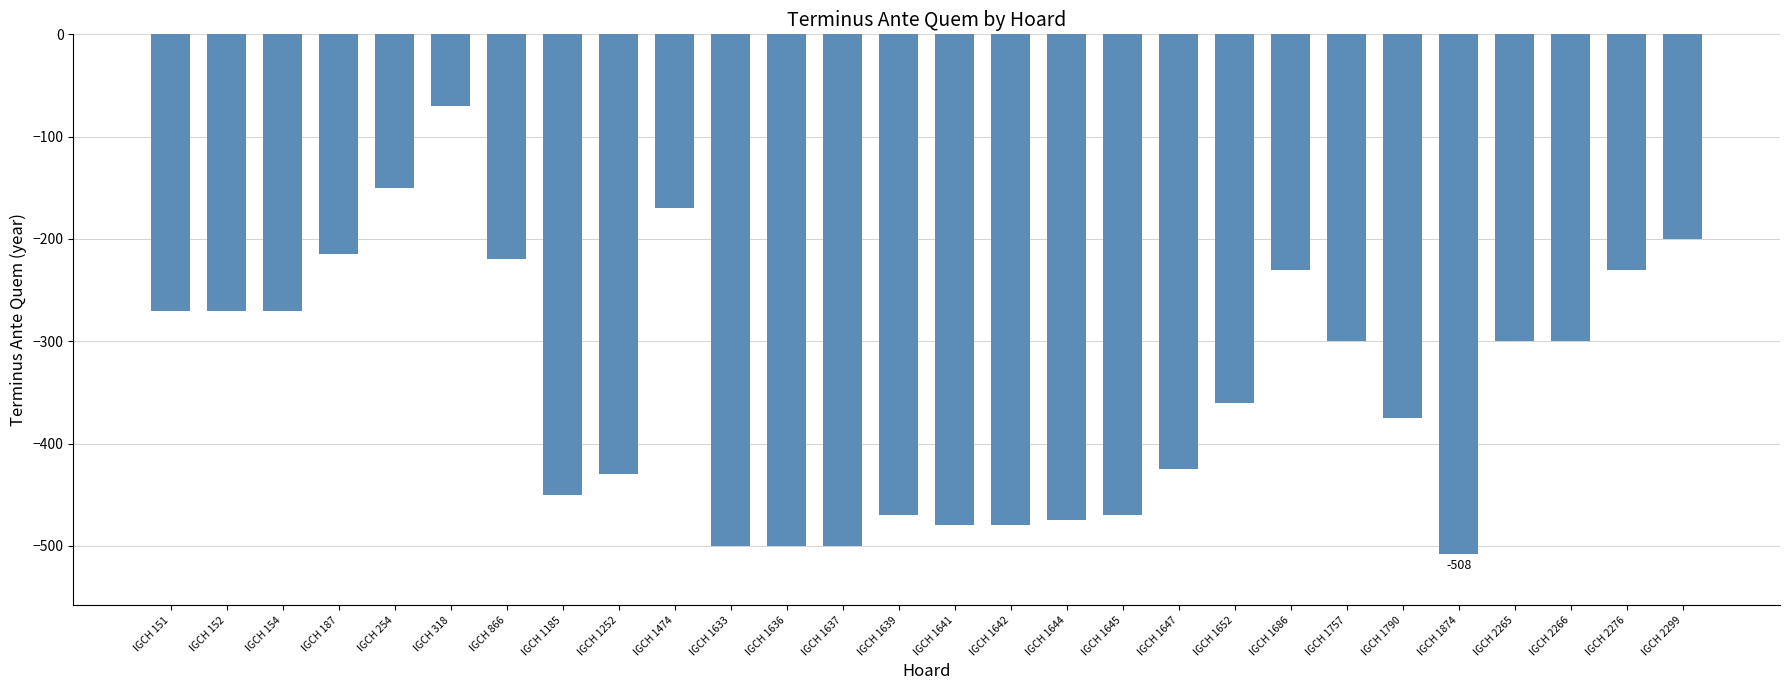

Between IGCH 1474 and IGCH 1645, which is larger?

IGCH 1474